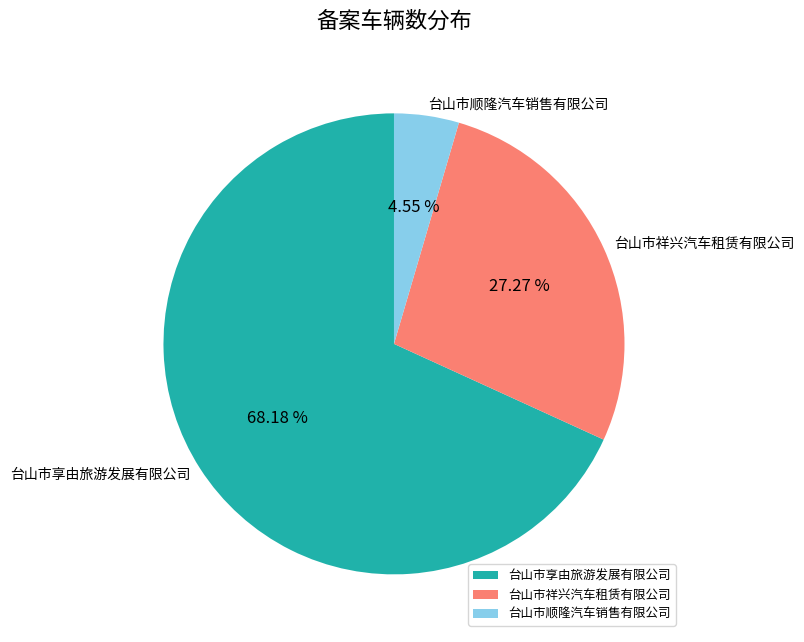

Rank the categories by value from highest to lowest.

台山市享由旅游发展有限公司, 台山市祥兴汽车租赁有限公司, 台山市顺隆汽车销售有限公司